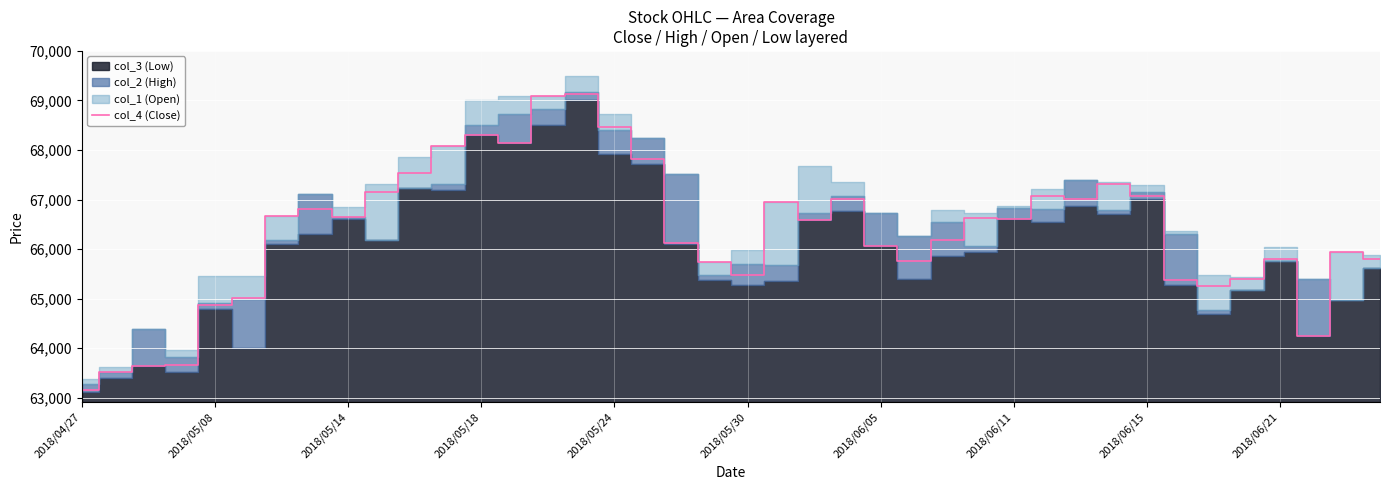

What is the value of the 4th point from the left?

63670